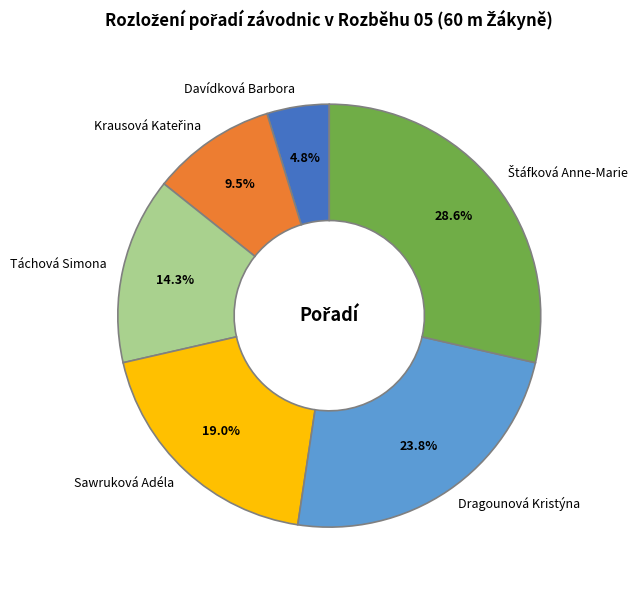

Does Davídková Barbora represent more than half of the total?

No